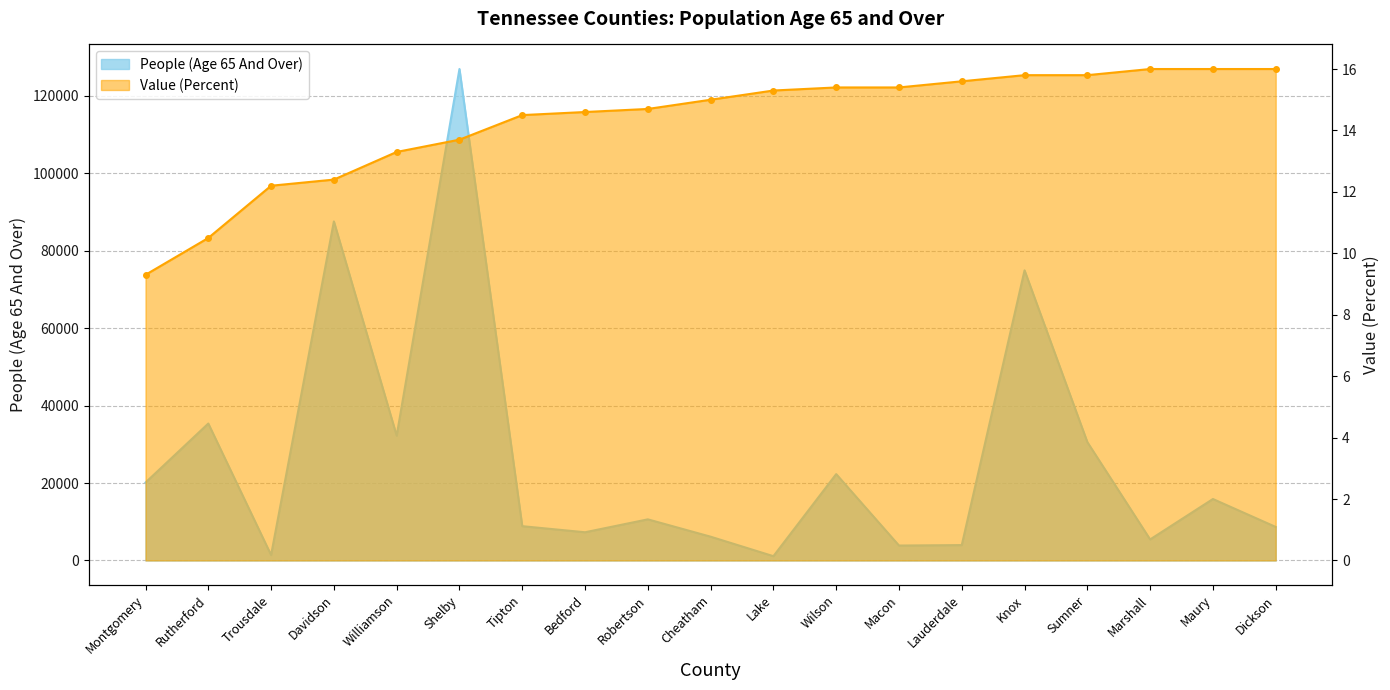

Reading left to right, extract all data points from this chart.

People (Age 65 And Over): Montgomery=20125.0	Rutherford=35359.0	Trousdale=1396.0	Davidson=87560.0	Williamson=32229.0	Shelby=126925.0	Tipton=8853.0	Bedford=7281.0	Robertson=10616.0	Cheatham=6137.0	Lake=1102.0	Wilson=22300.0	Macon=3851.0	Lauderdale=3968.0	Knox=74927.0	Sumner=30562.0	Marshall=5427.0	Maury=15867.0	Dickson=8654.0
Value (Percent): Montgomery=9.3	Rutherford=10.5	Trousdale=12.2	Davidson=12.4	Williamson=13.3	Shelby=13.7	Tipton=14.5	Bedford=14.6	Robertson=14.7	Cheatham=15.0	Lake=15.3	Wilson=15.4	Macon=15.4	Lauderdale=15.6	Knox=15.8	Sumner=15.8	Marshall=16.0	Maury=16.0	Dickson=16.0